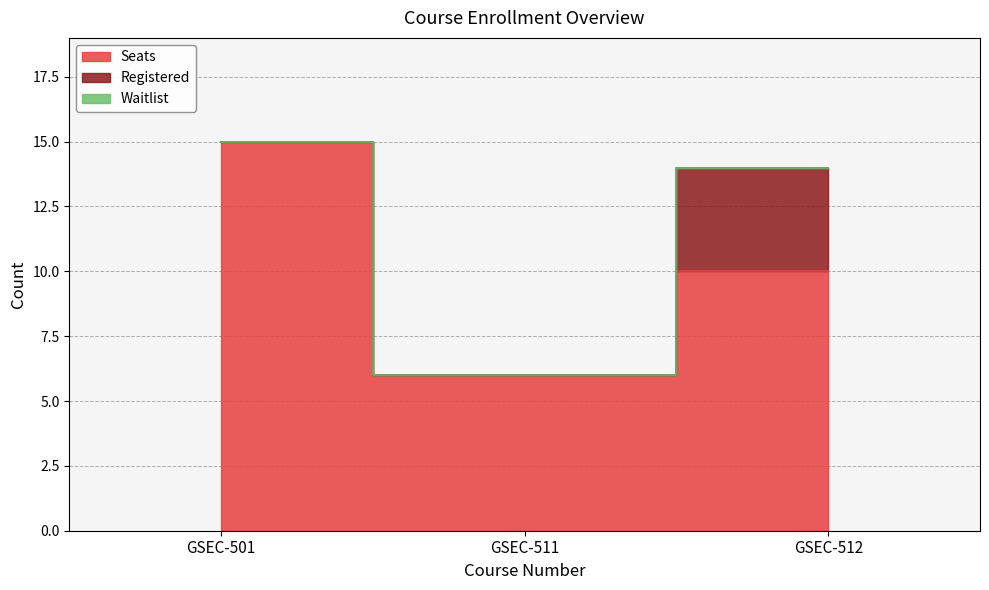

The Waitlist series shows 0 at GSEC-511. True or false?

True